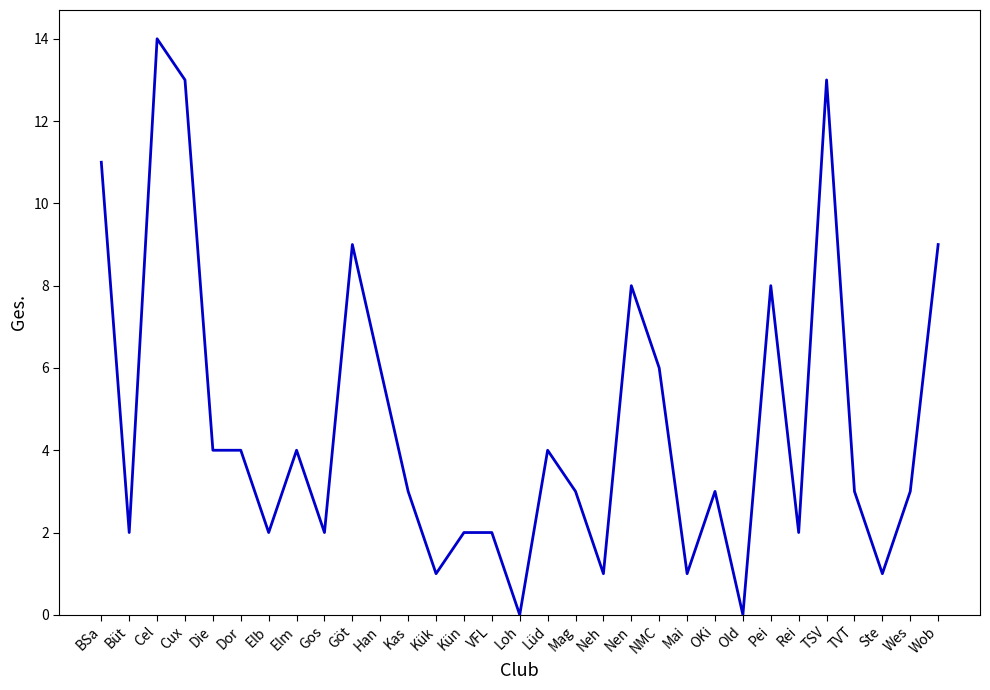

What value does the data have at OKi?

3